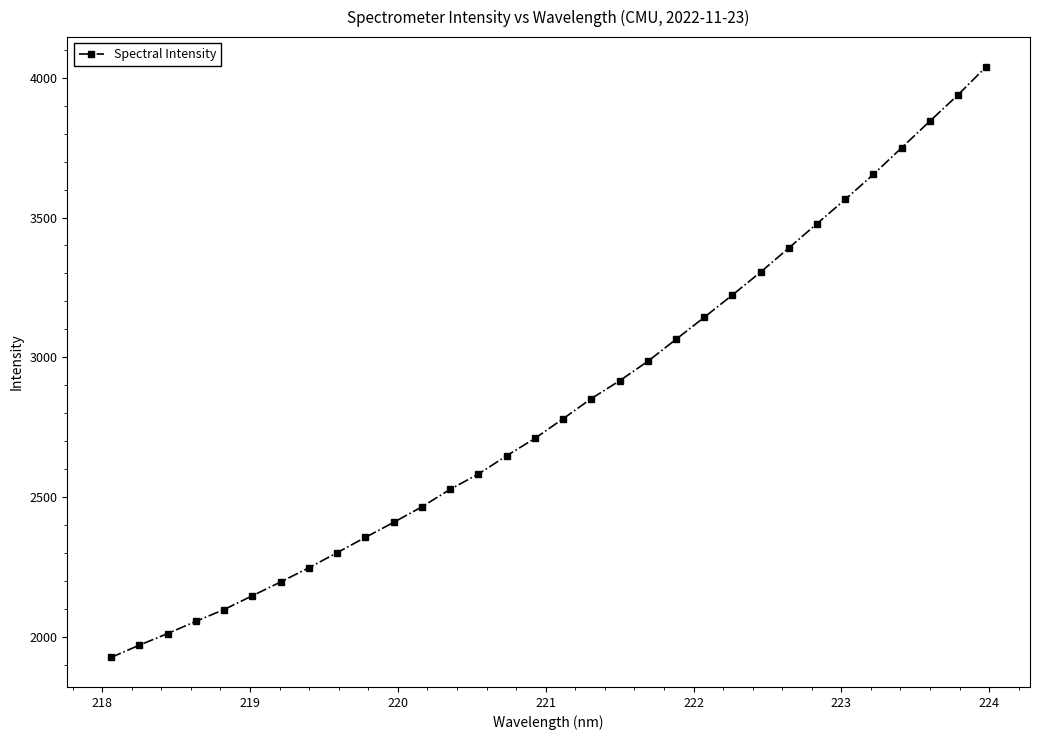

What is the average value?

2830.5